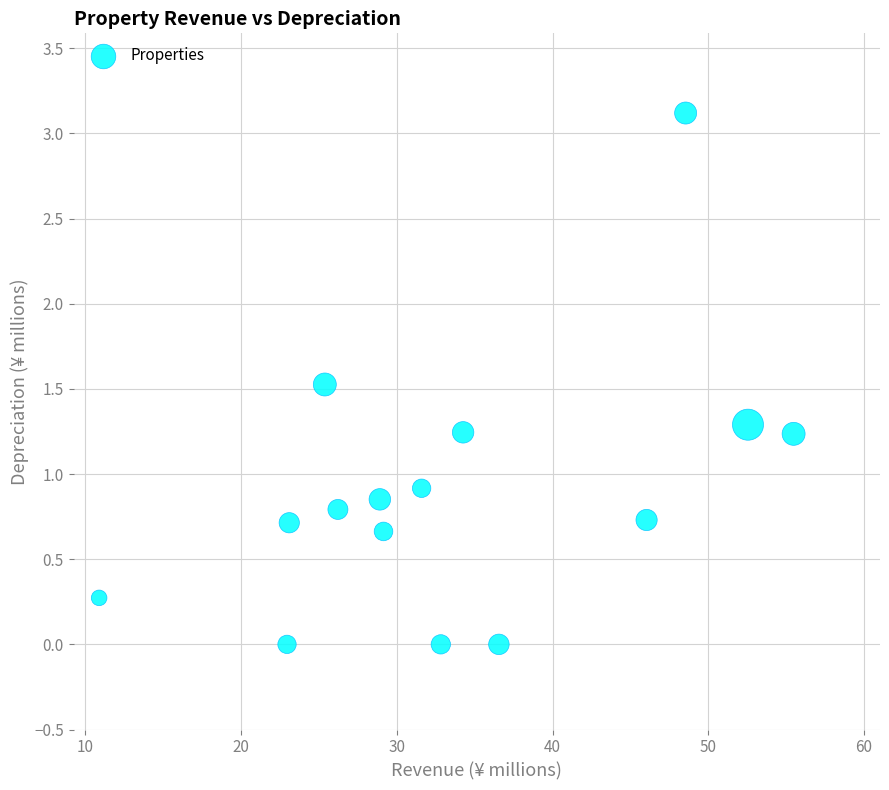

What is the range of X values (max minus min)?

44.6